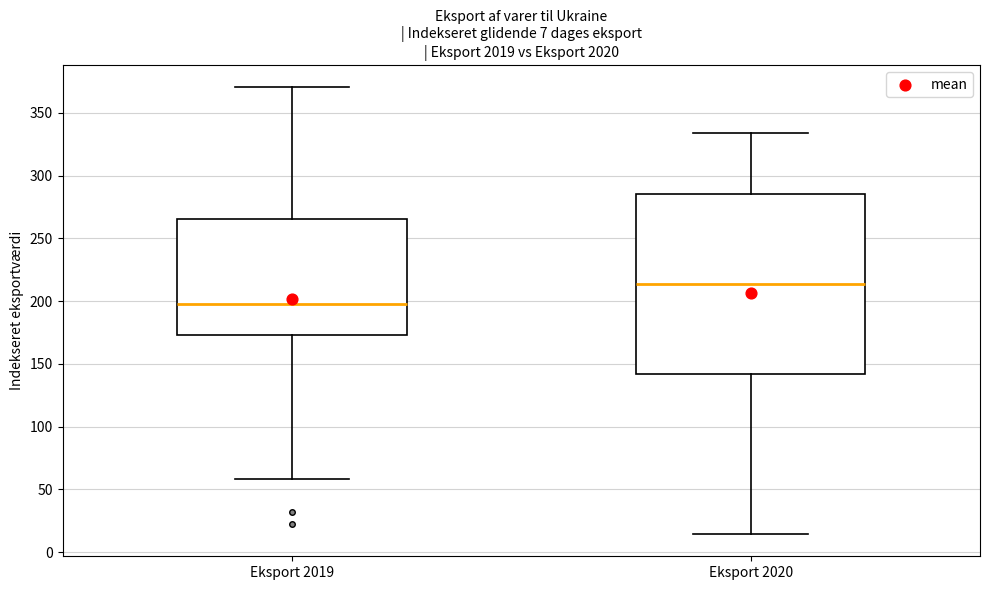

Which box's median line is the highest?

Eksport 2020